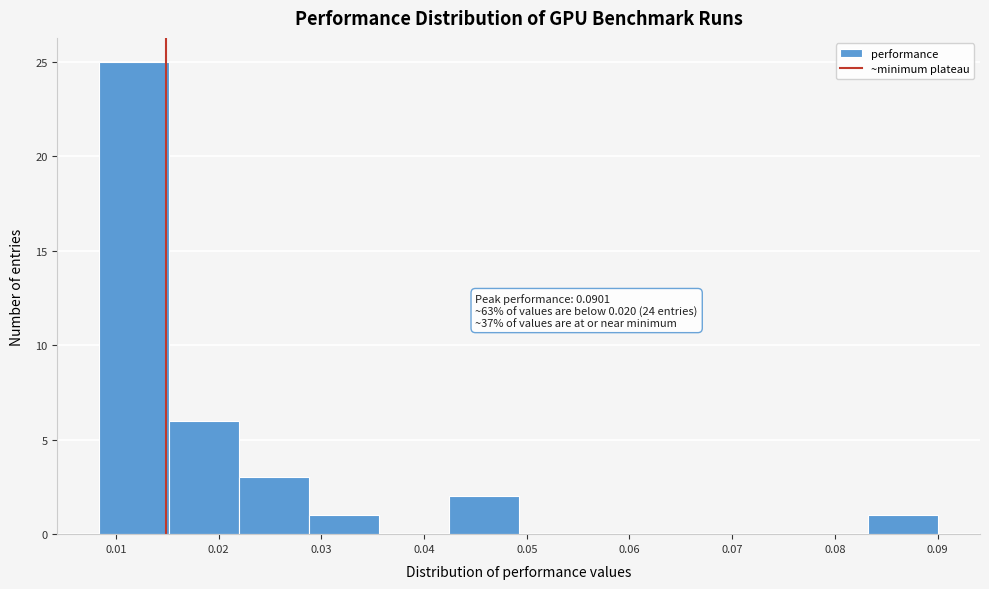

Over which range of the x-axis is the bar tallest?

0.008 to 0.015